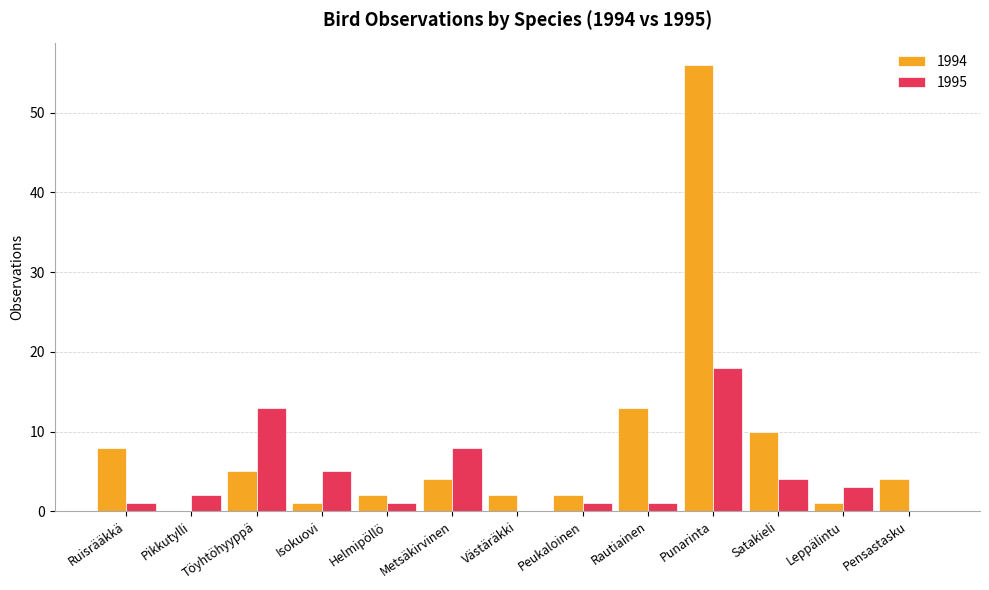

What is the sum of the 1994 values at Metsäkirvinen and Västäräkki?

6